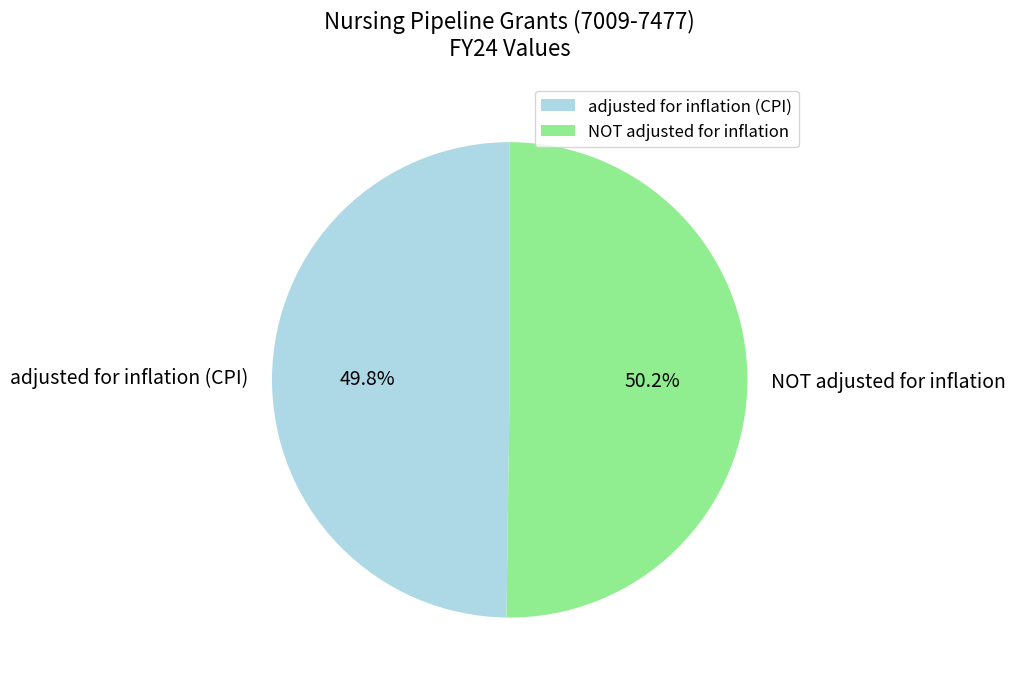

The NOT adjusted for inflation slice represents 42% of the pie. True or false?

False